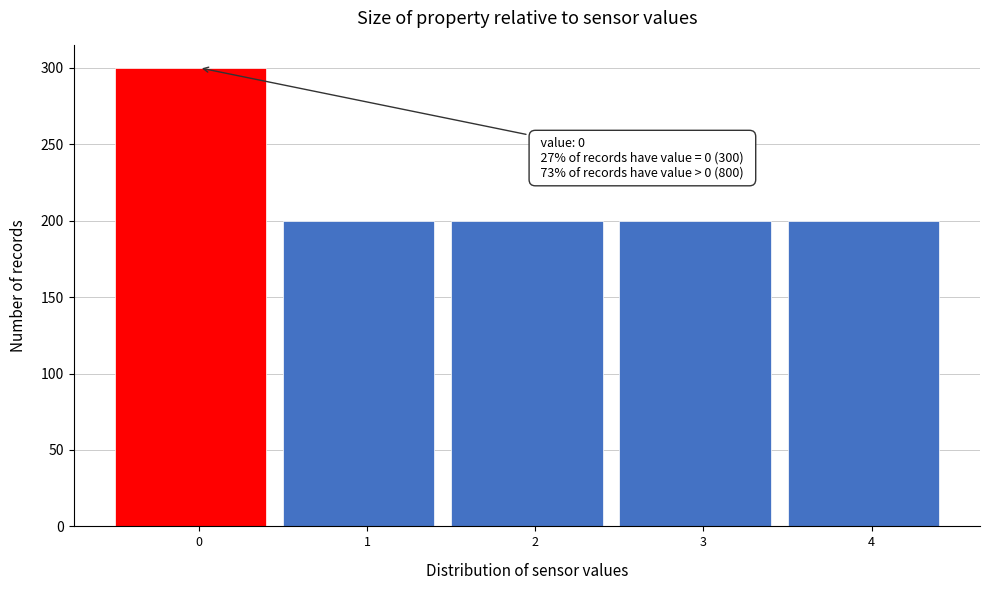

Reading left to right, what are all the values shown in this chart?

0=300	1=200	2=200	3=200	4=200